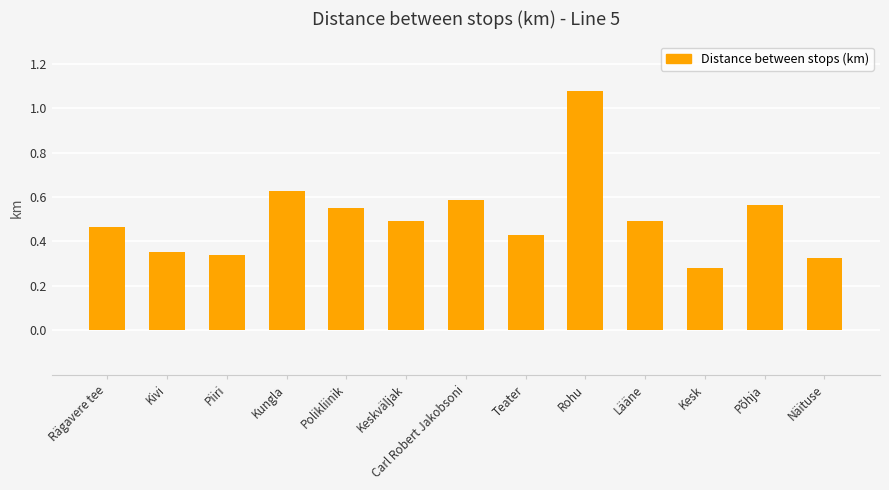

Between Kungla and Piiri, which is larger?

Kungla